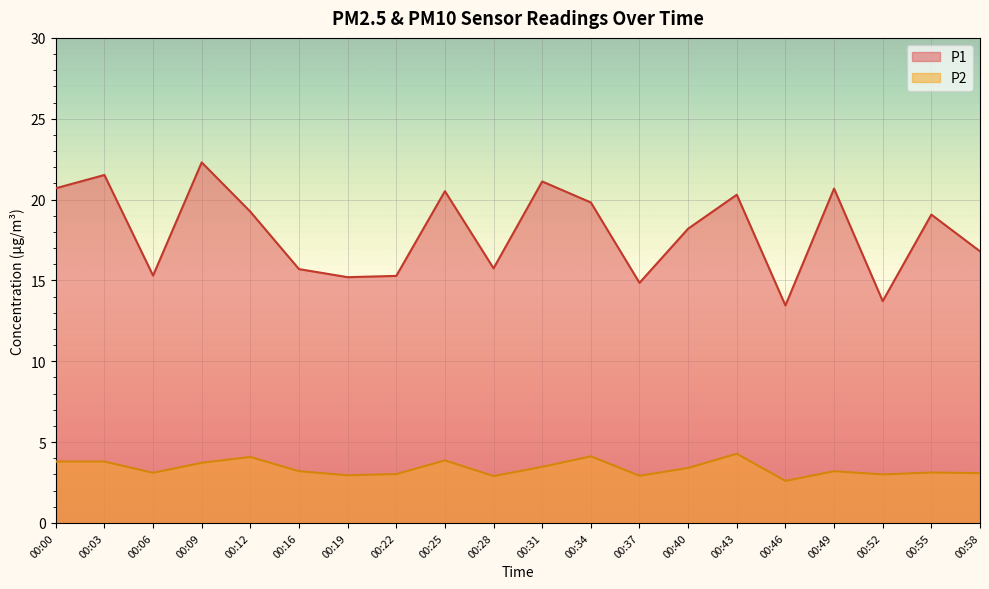

The value of P1 at 00:55 is 19.1. True or false?

True